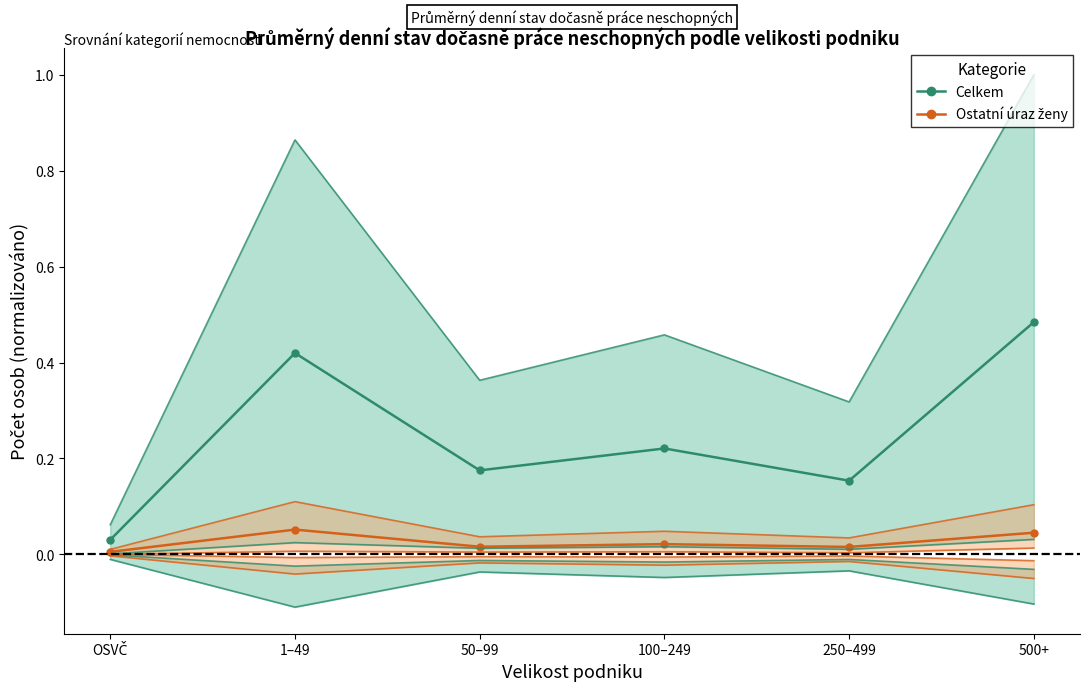

Reading left to right, transcribe all the data shown in this chart.

Celkem / pracovní úraz: OSVČ=0.0	1–49=0.4	50–99=0.2	100–249=0.2	250–499=0.2	500+=0.5
Ostatní úraz / ženy: OSVČ=0.0	1–49=0.1	50–99=0.0	100–249=0.0	250–499=0.0	500+=0.0